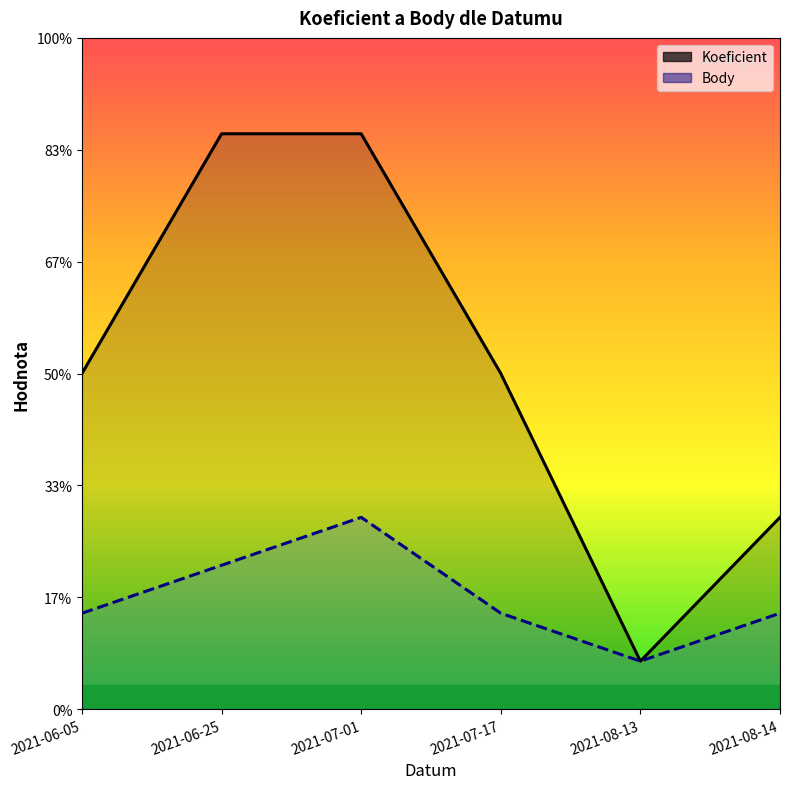

Is the value of Koeficient at 2021-08-14 greater than the value of Body at 2021-06-25?

Yes